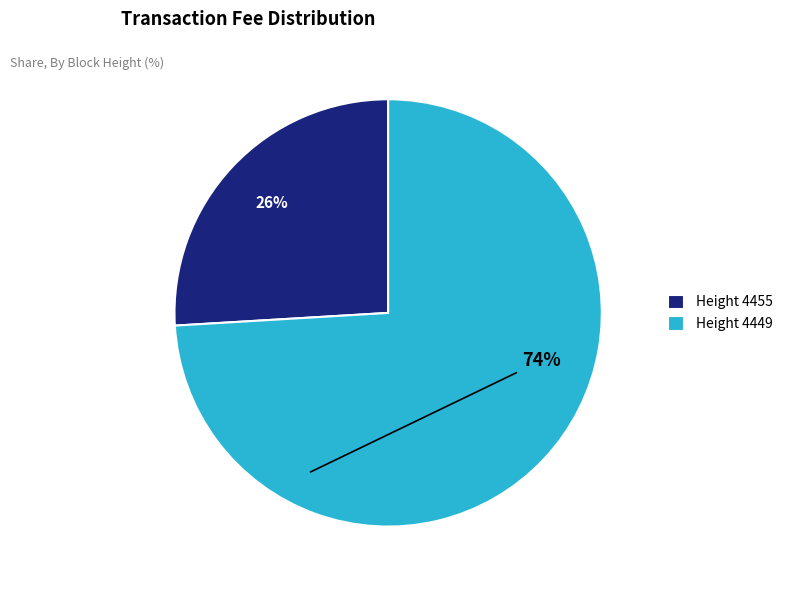

How many segments does this pie chart have?

2